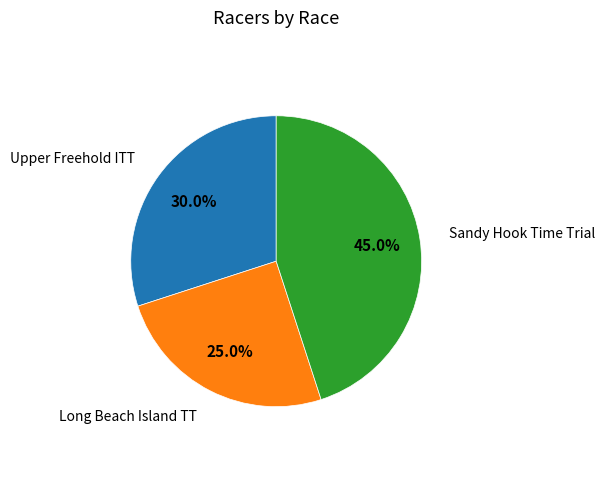

Is there a majority slice in this chart?

No